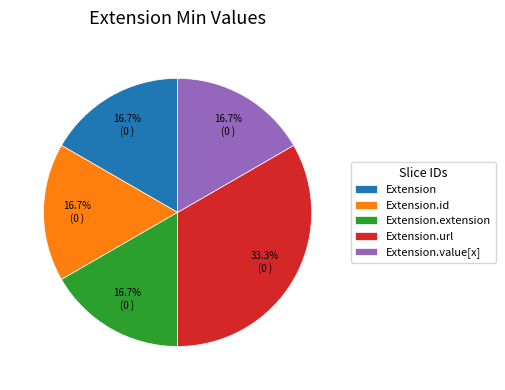

Which category has the biggest portion of the pie?

Extension.url